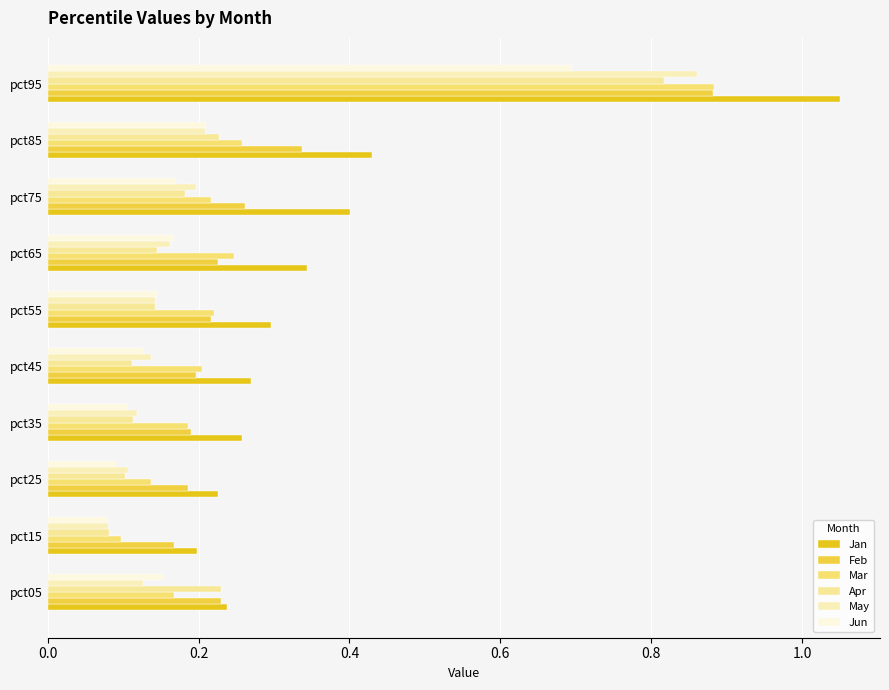

At which label does Feb reach its peak?

pct95